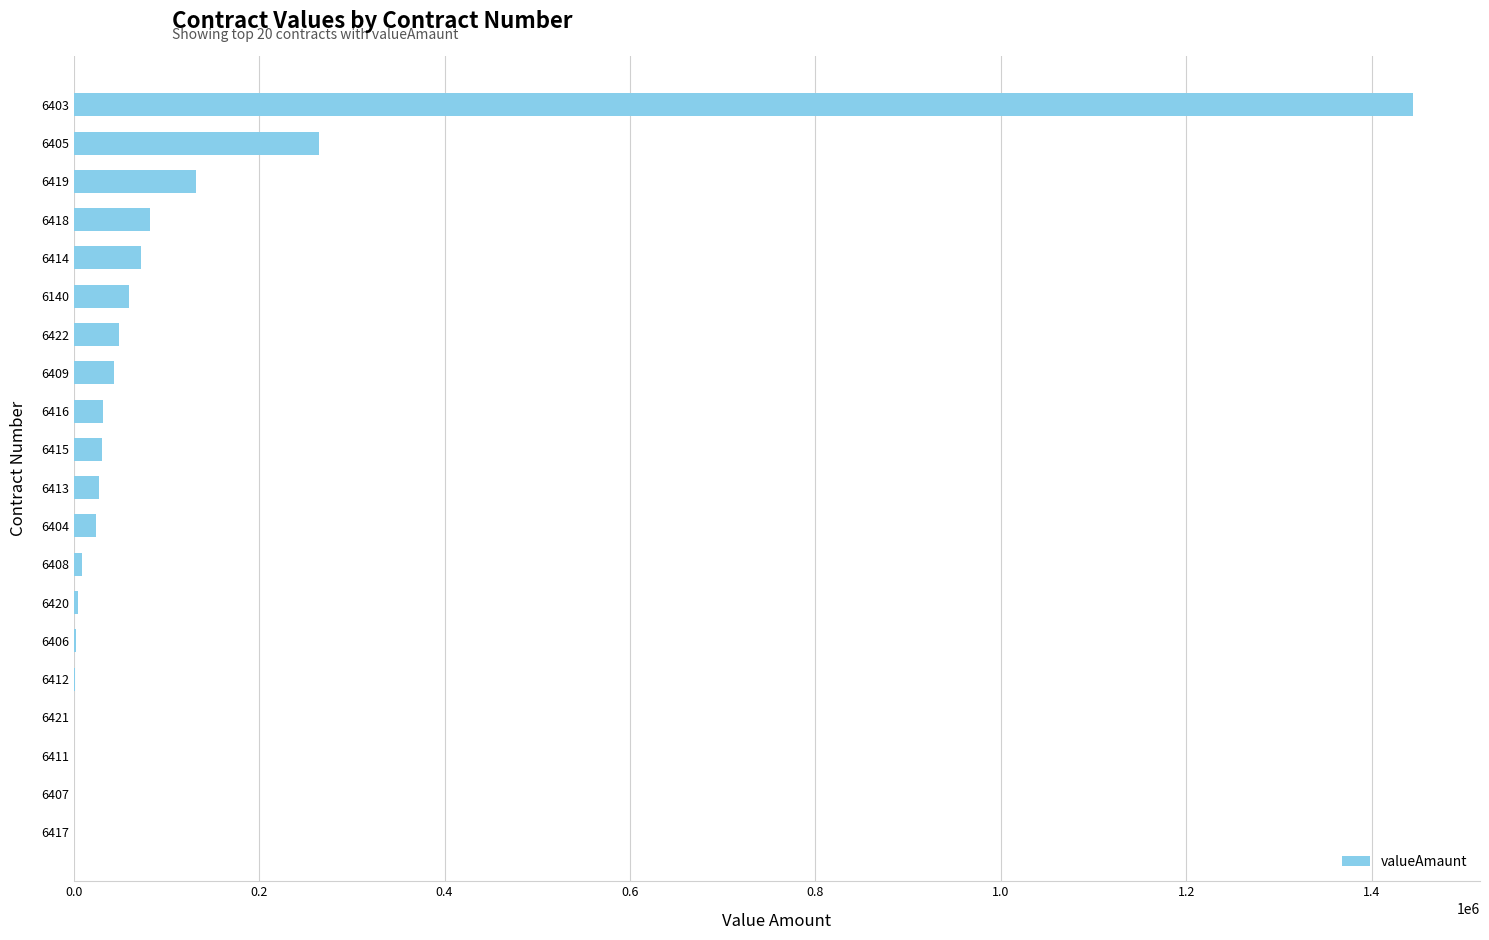

What is the maximum value shown in the chart?

1444770.0